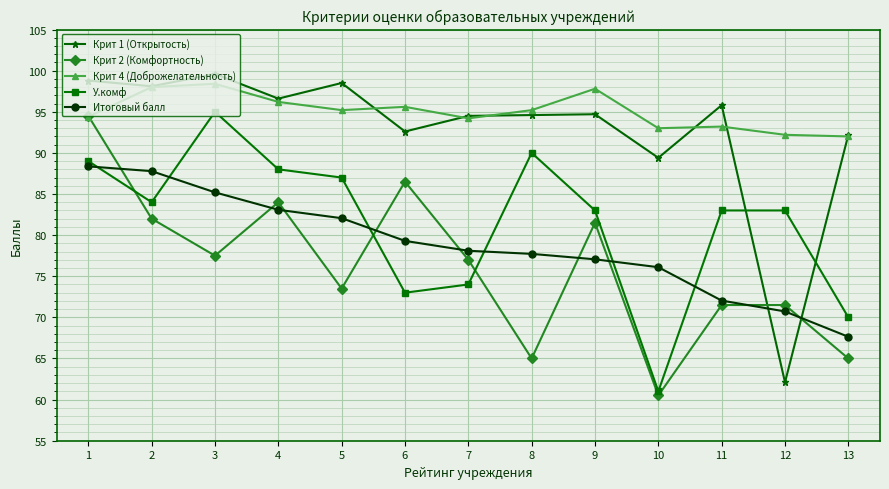

What is the difference between the Итоговый балл values at 13 and 10?

8.5